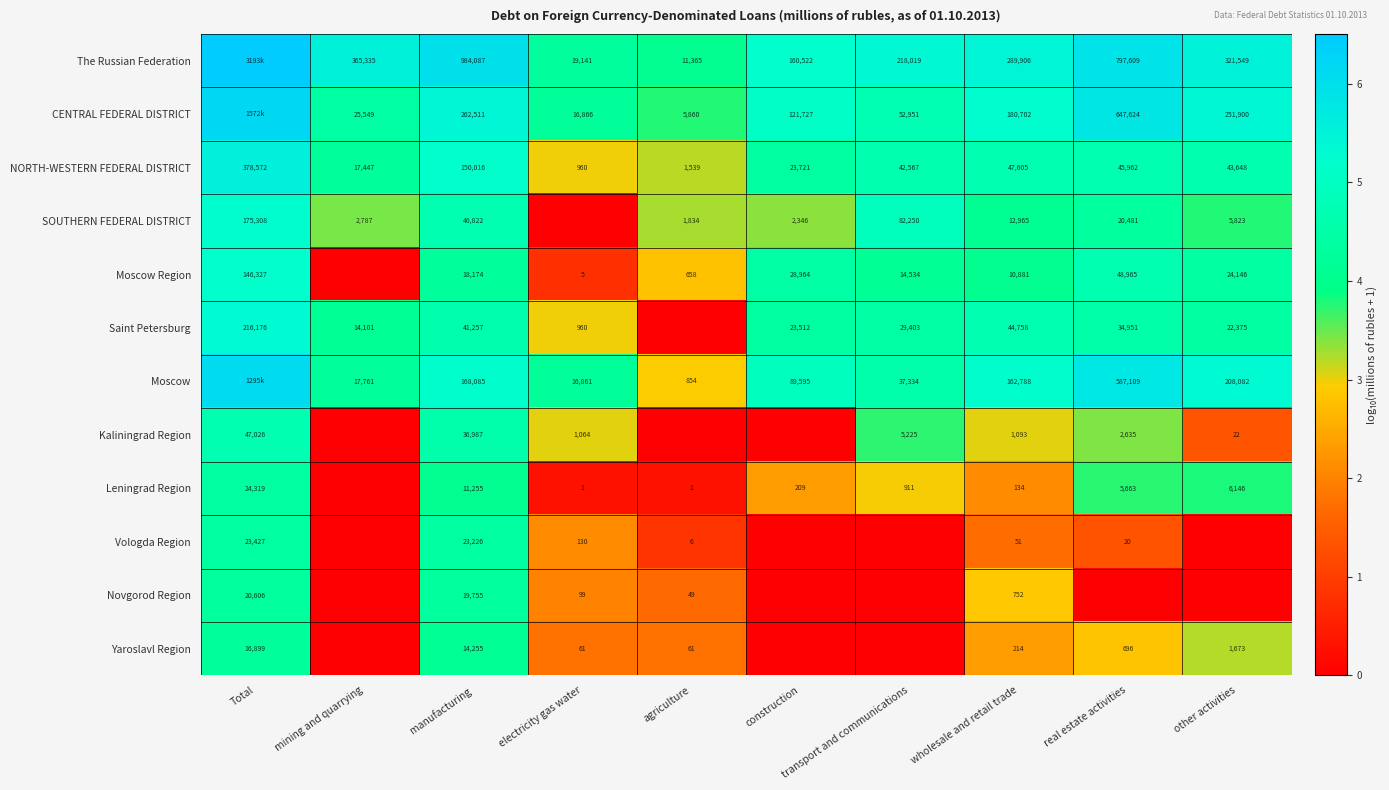

What is the total value across all series at mining and quarrying?

26.1